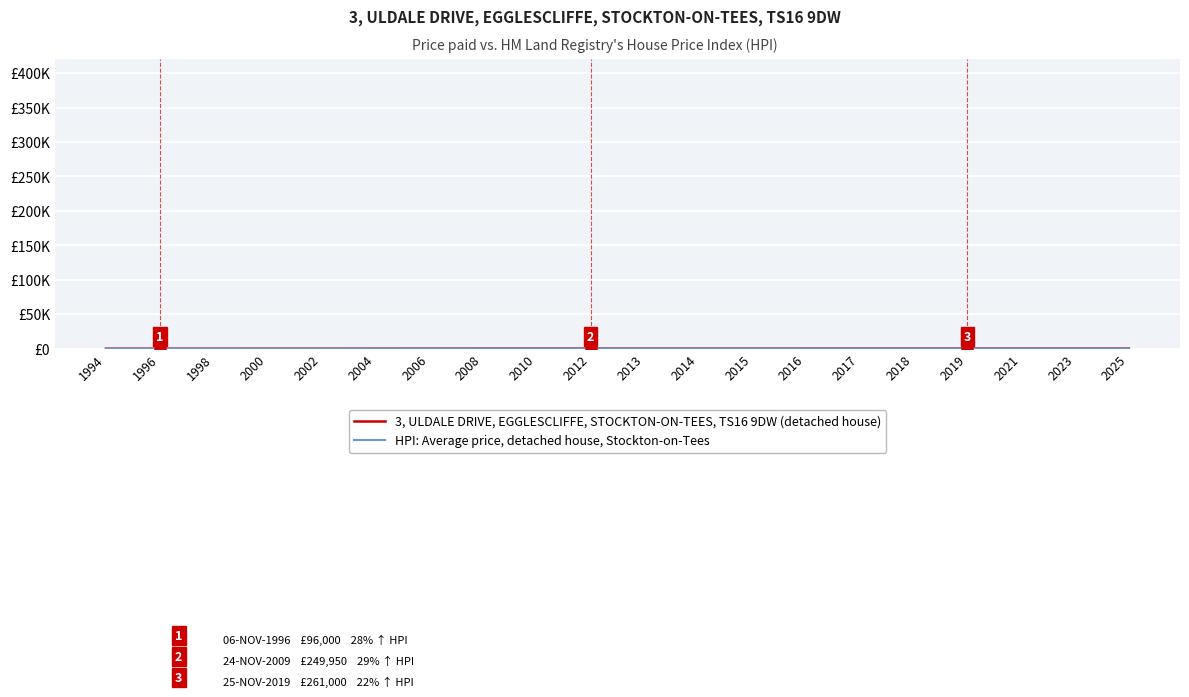

True or false: 3, ULDALE DRIVE, EGGLESCLIFFE, STOCKTON-ON-TEES, TS16 9DW (detached house) and HPI: Average price, detached house, Stockton-on-Tees intersect in this chart.

False